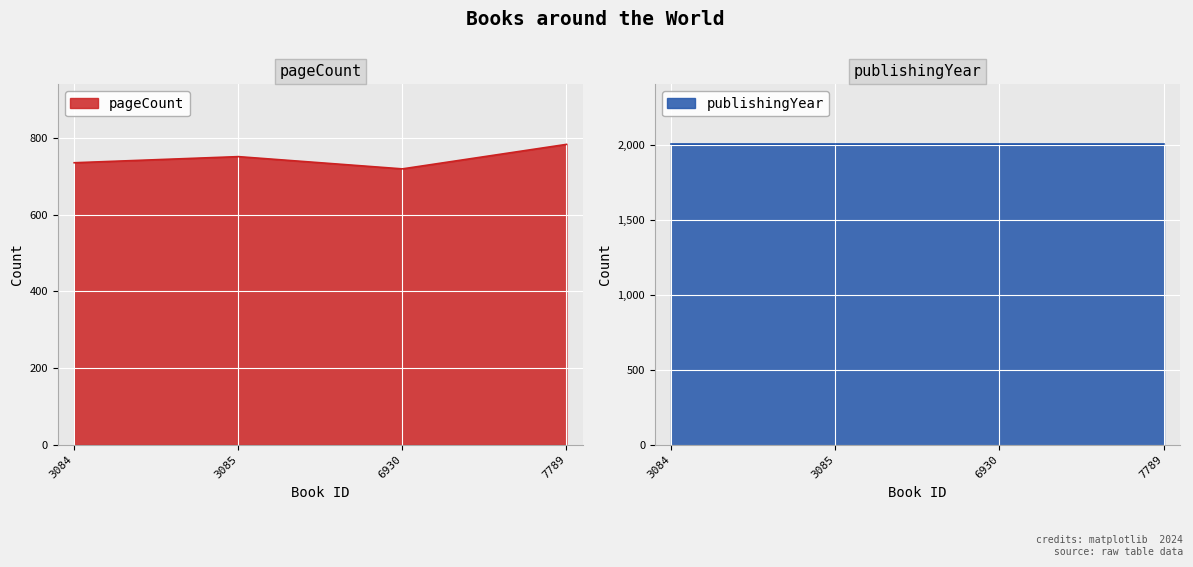

What is the sum of all values?

2992